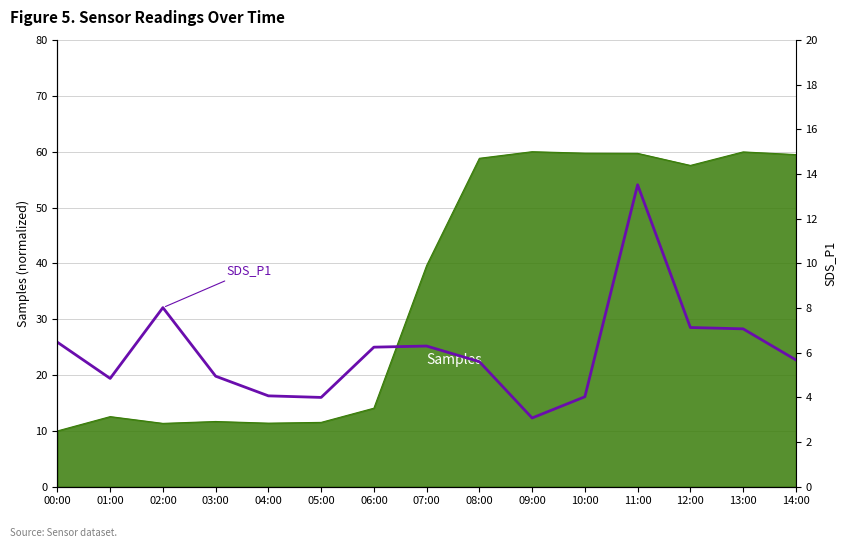

Where is the first local maximum?

02:00